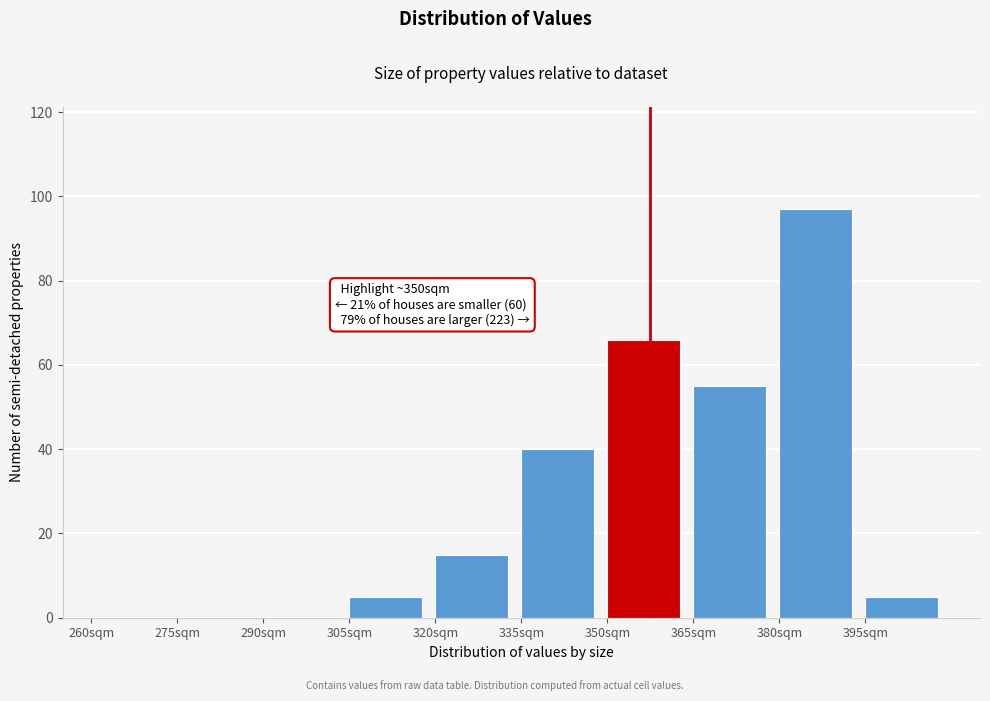

Which range on the x-axis has the tallest bar?

380 to 395